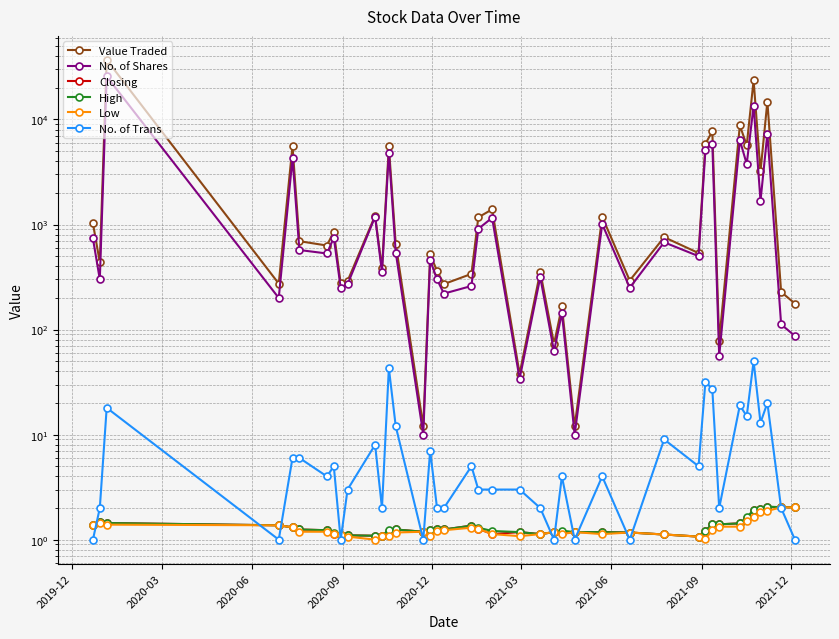

True or false: Value Traded and No. of Shares intersect in this chart.

False